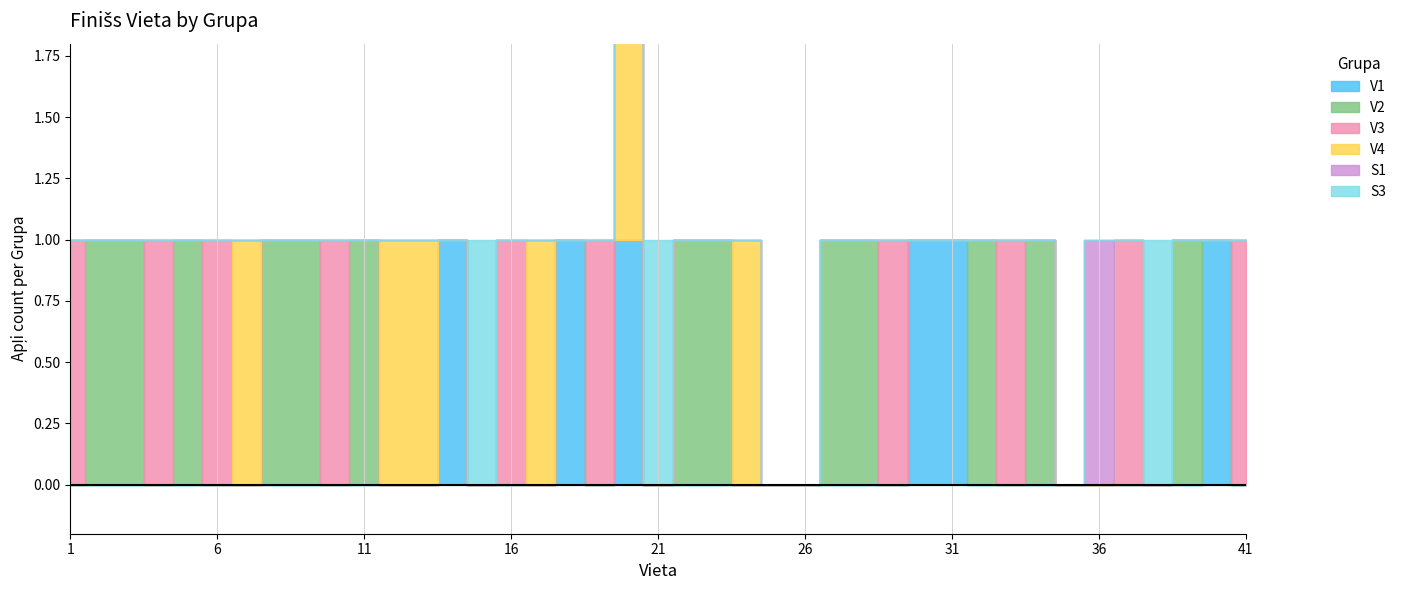

Where is V1 nearest to the value 7?

8